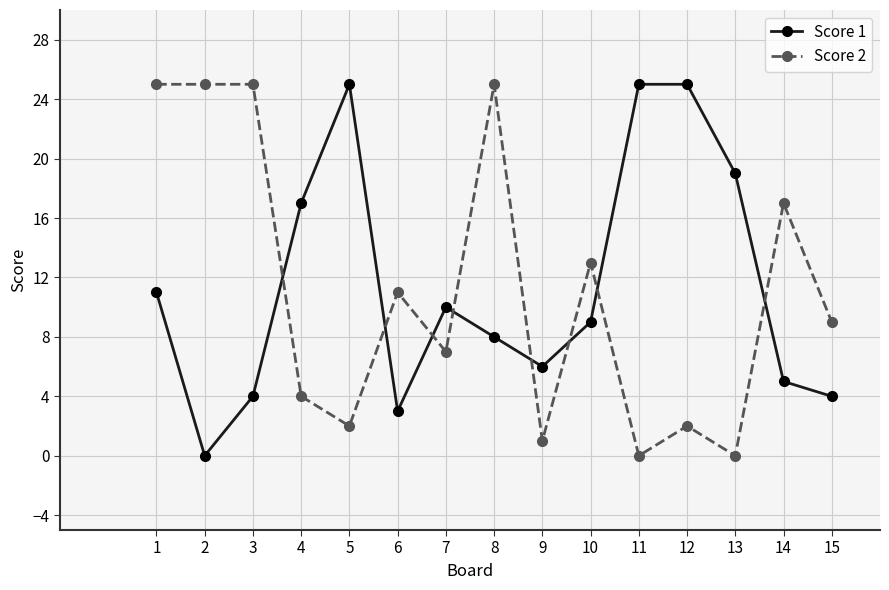

Rank the series at 12 from highest to lowest value.

Score 1, Score 2